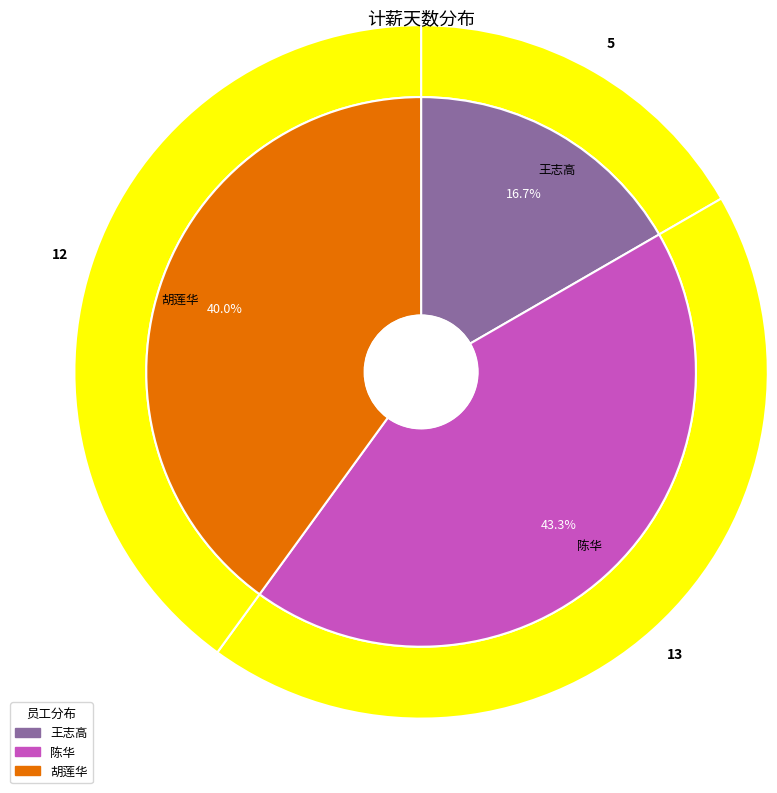

How many slices are in this pie chart?

3